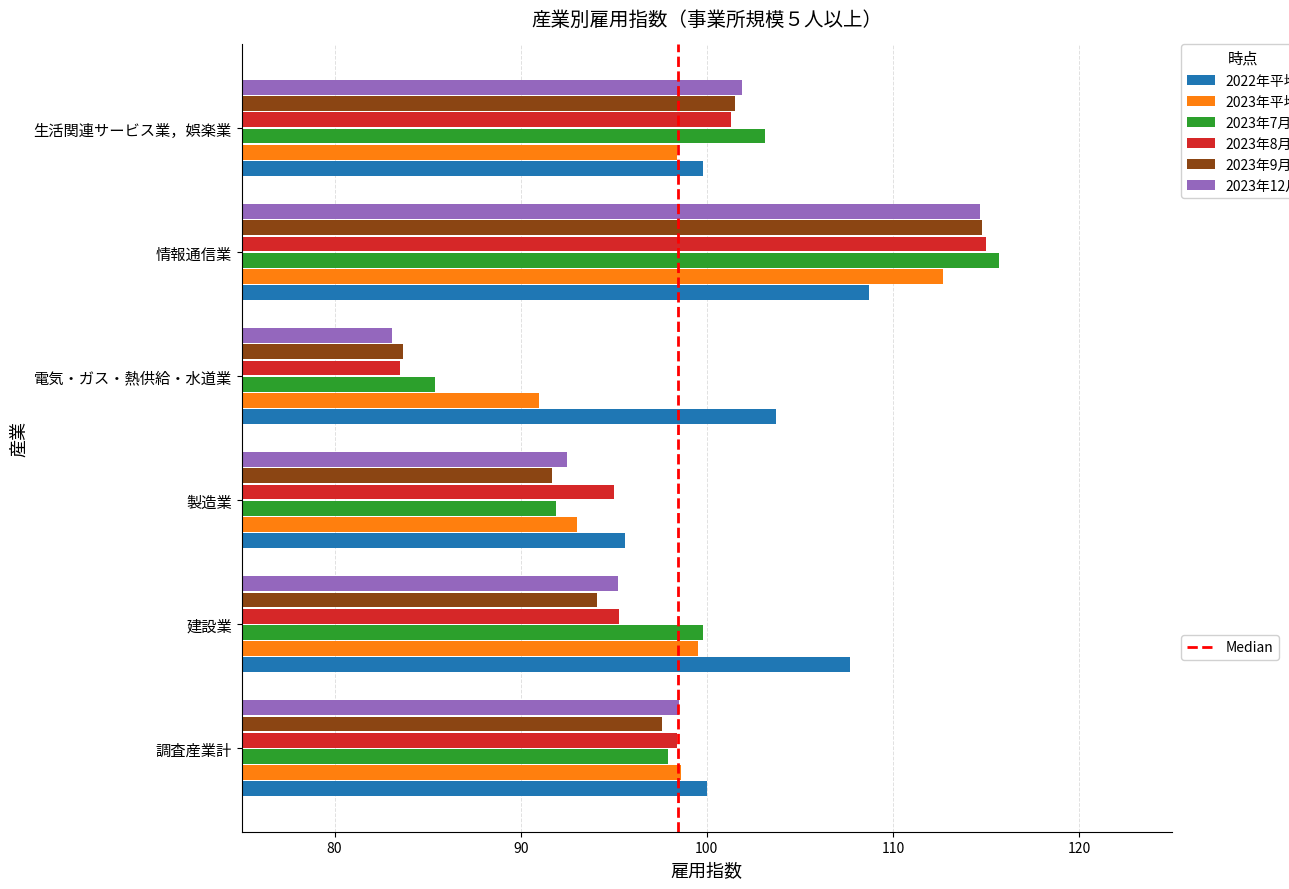

What is the greatest value displayed?

115.7